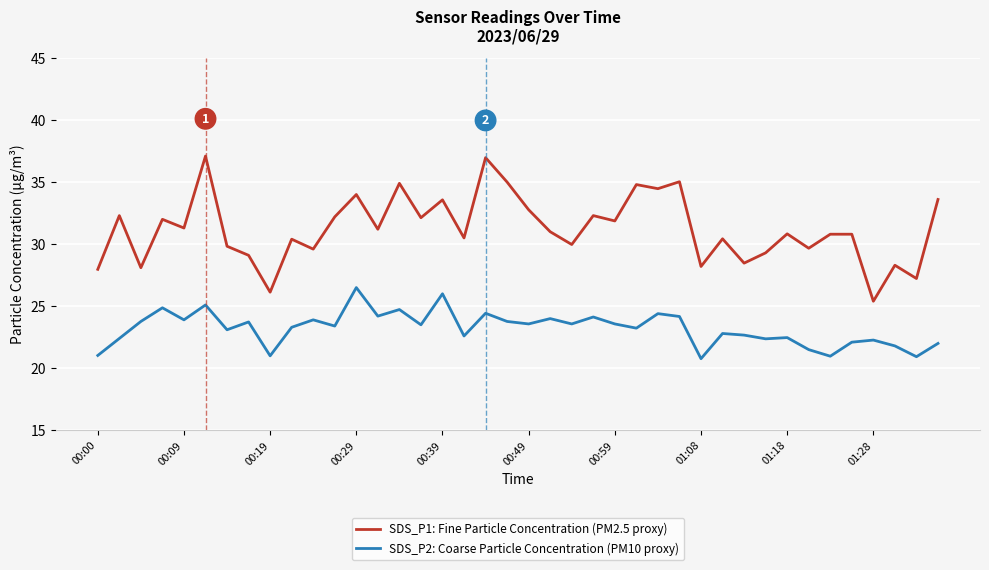

List the series in order of their peak value, highest first.

SDS_P1: Fine Particle Concentration (PM2.5 proxy), SDS_P2: Coarse Particle Concentration (PM10 proxy)